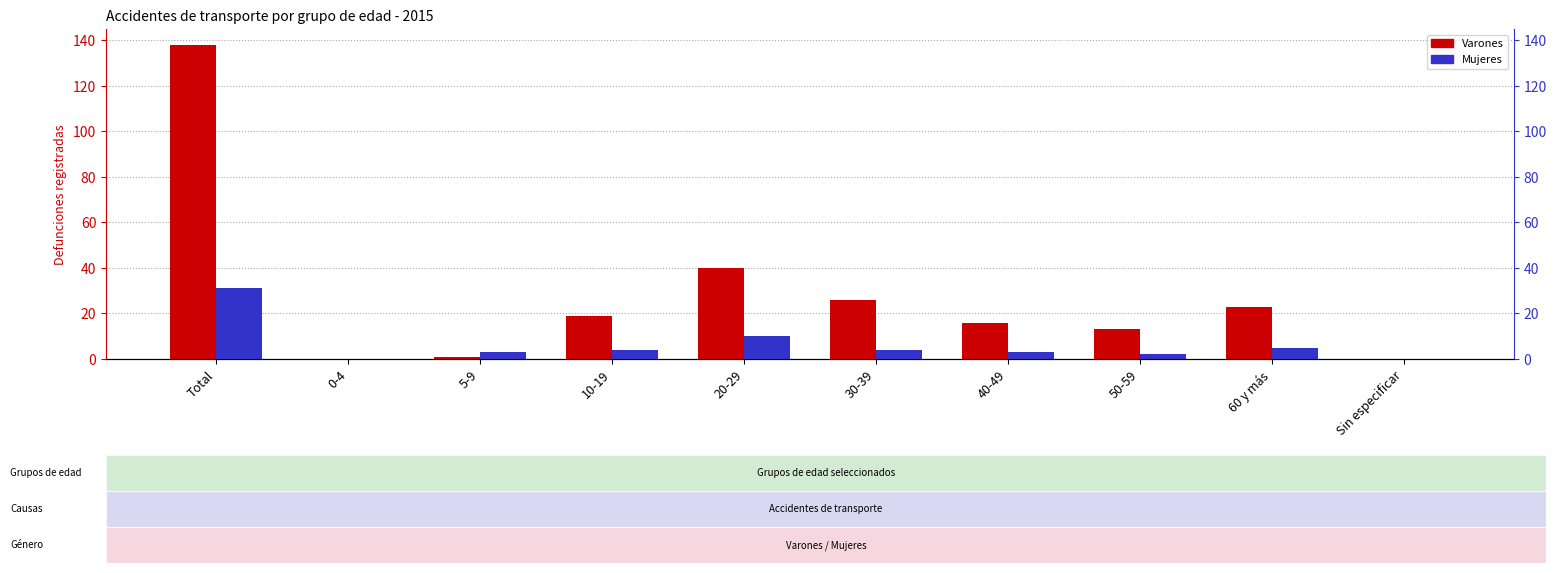

At which category is the sum across all series the highest?

Total